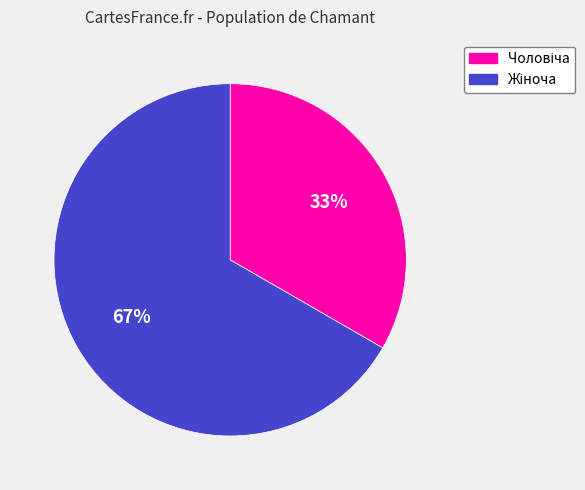

To the nearest percent, what is the average slice percentage?

50%